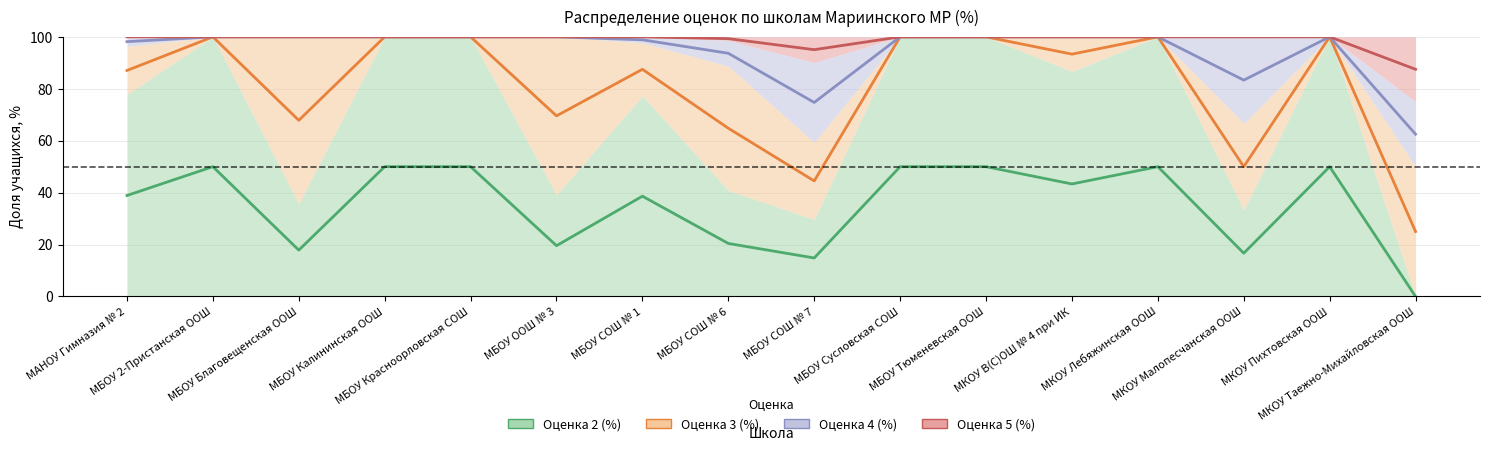

Which series has the widest spread of values?

Оценка 2 (%)